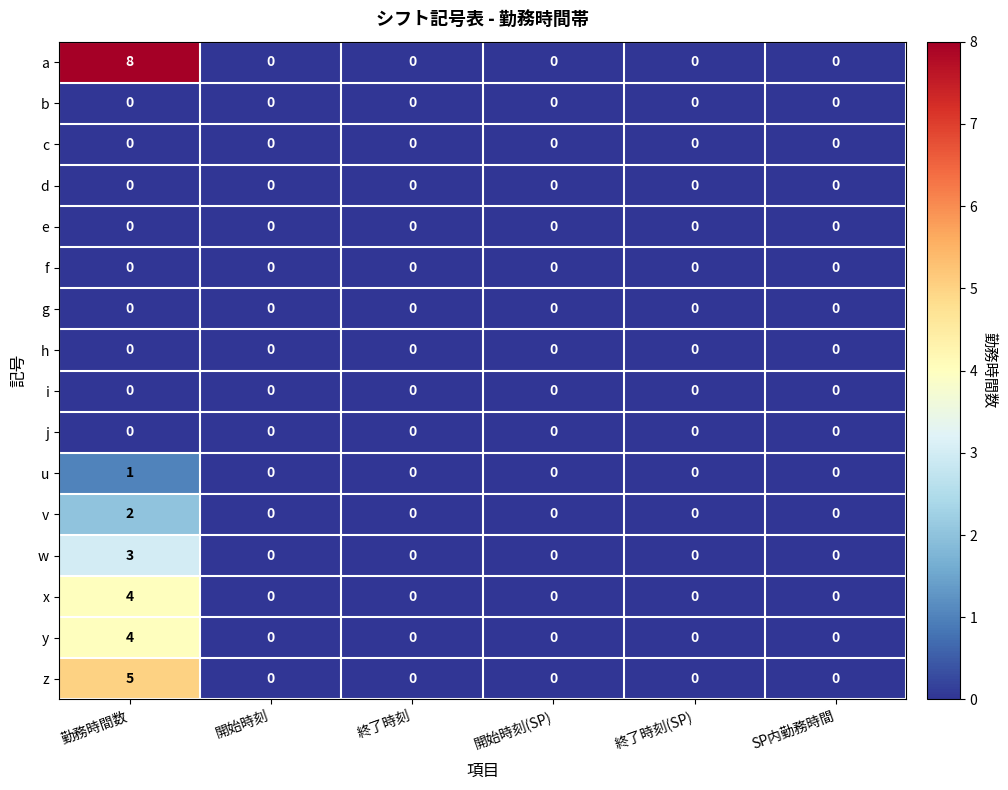

Which category has the highest value across all series?

勤務時間数